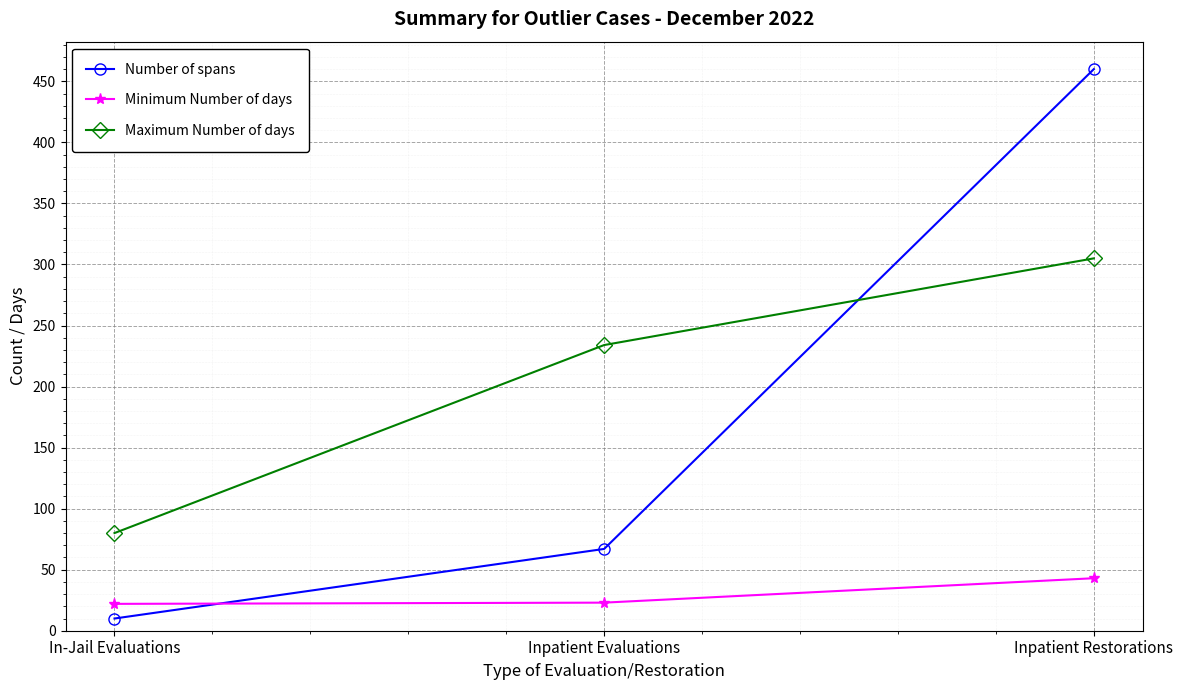

What is the value of the Minimum Number of days point at the 2nd from the left?

23